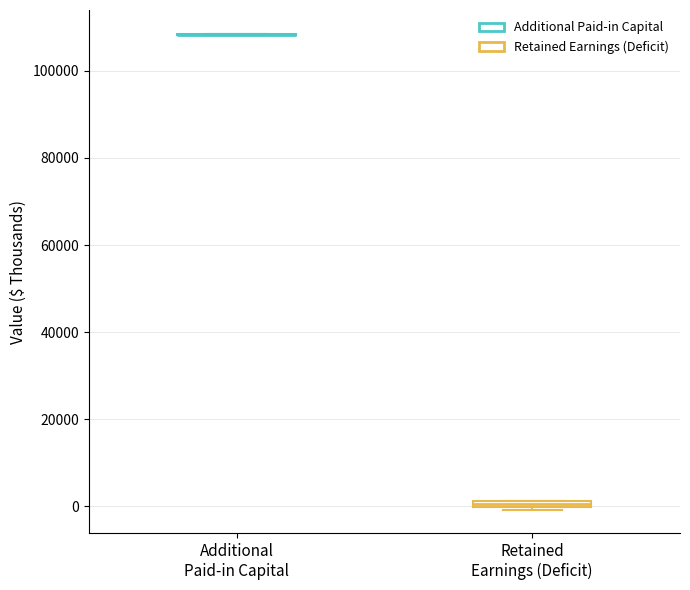

Where is the upper edge of the box for Retained Earnings (Deficit) on the y-axis? The values are not printed on the chart, so give them approximately, as read against the axis.

2000